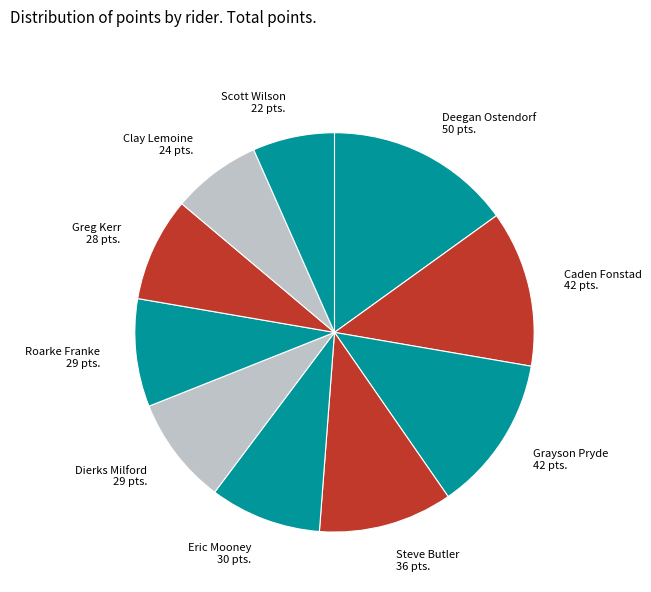

True or false: Deegan Ostendorf accounts for 15% of the total.

True